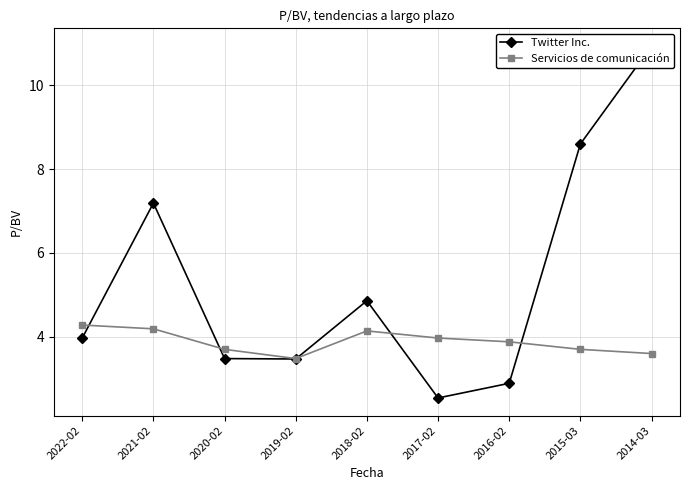

What is the difference between the highest and lowest values at 2015-03?

4.9